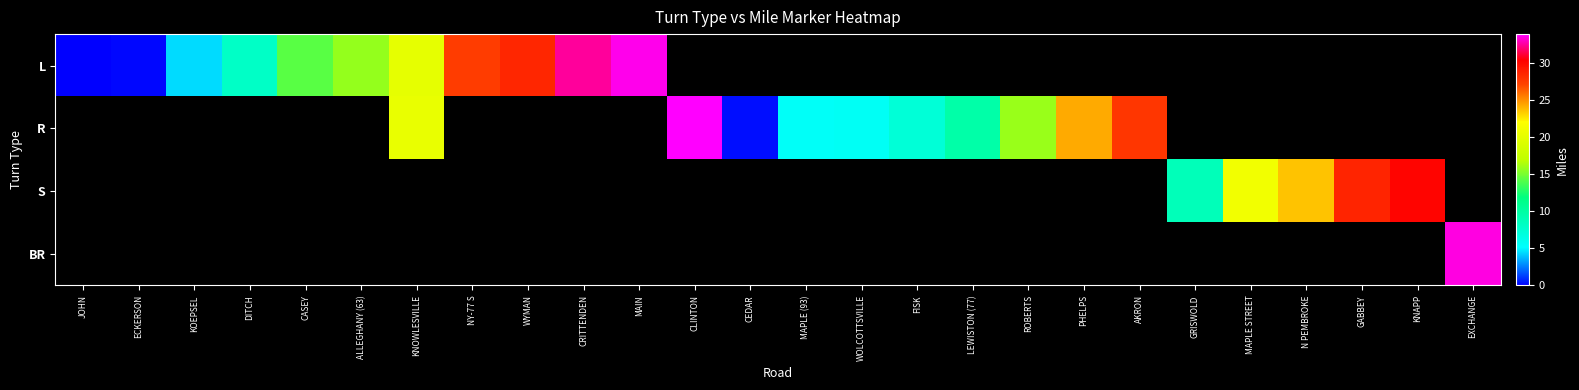

Between MAPLE (93) and MAIN, which is larger?

MAIN